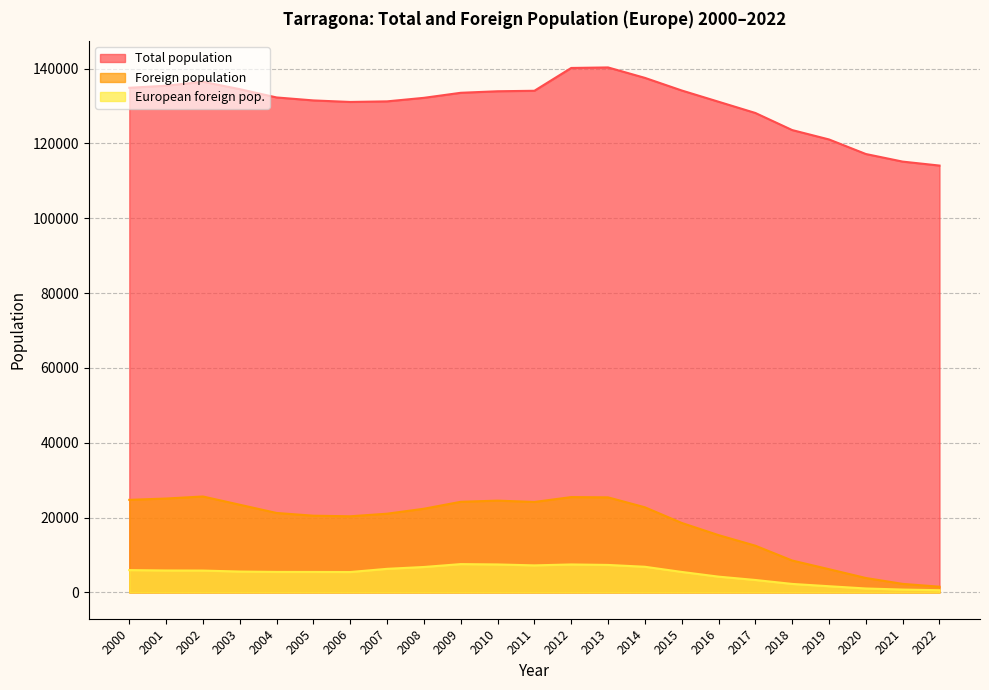

Which has a higher value, 2011 or 2012?

2012